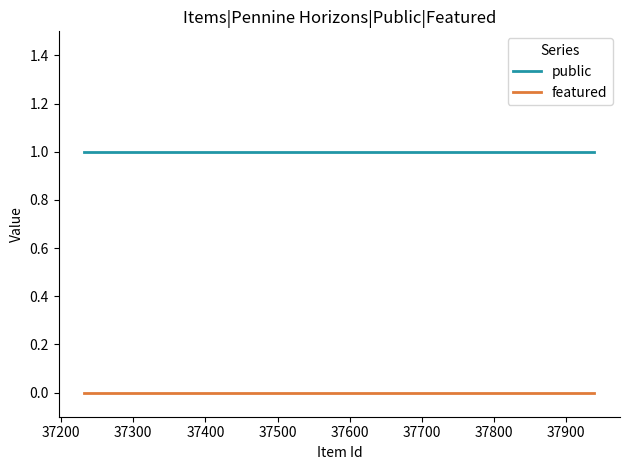

Rank the series by their maximum value, from highest to lowest.

public, featured